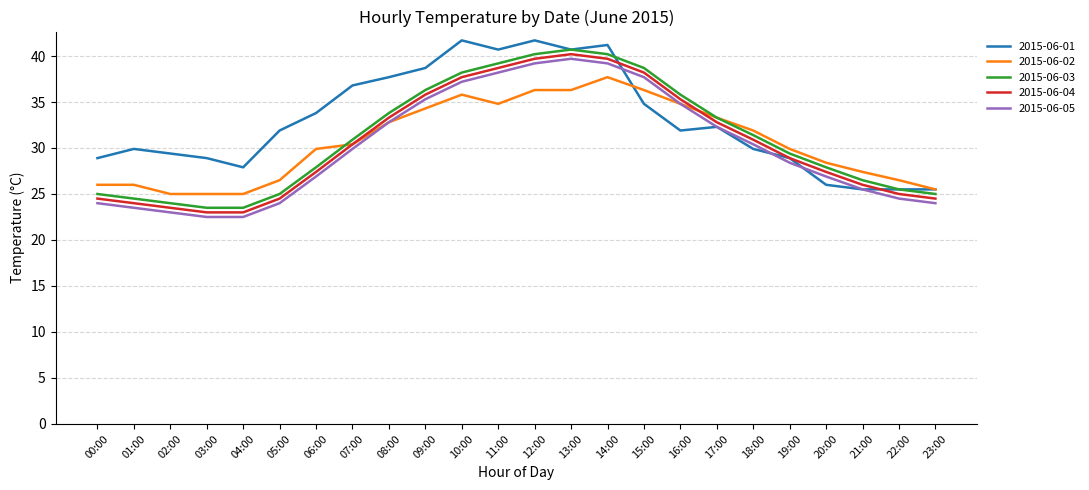

What is the maximum value for 2015-06-02?

37.7